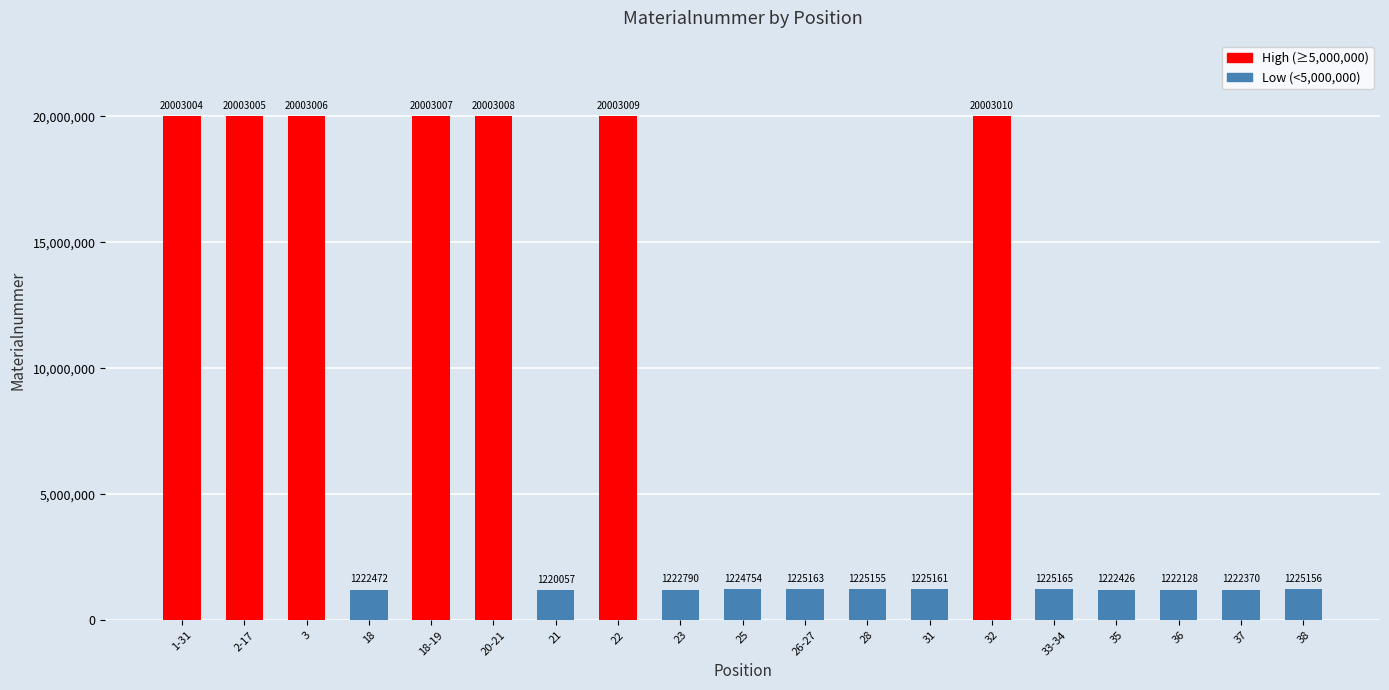

List the labels in order of value, smallest first.

21, 36, 37, 35, 18, 23, 25, 28, 38, 31, 26-27, 33-34, 1-31, 2-17, 3, 18-19, 20-21, 22, 32